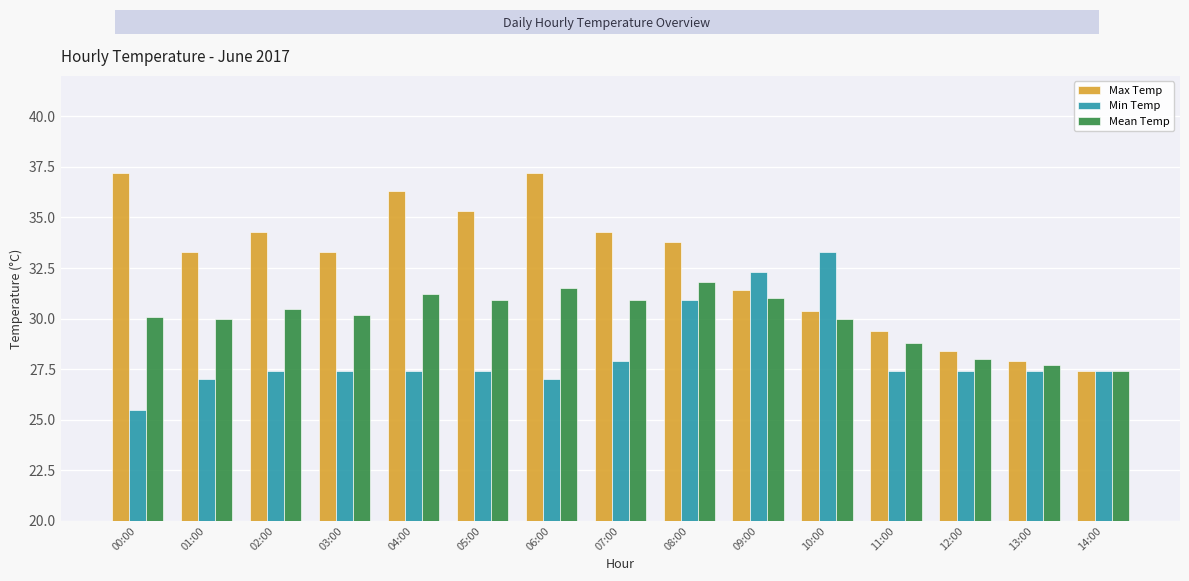

Where does the Mean Temp series first go above 30?

00:00